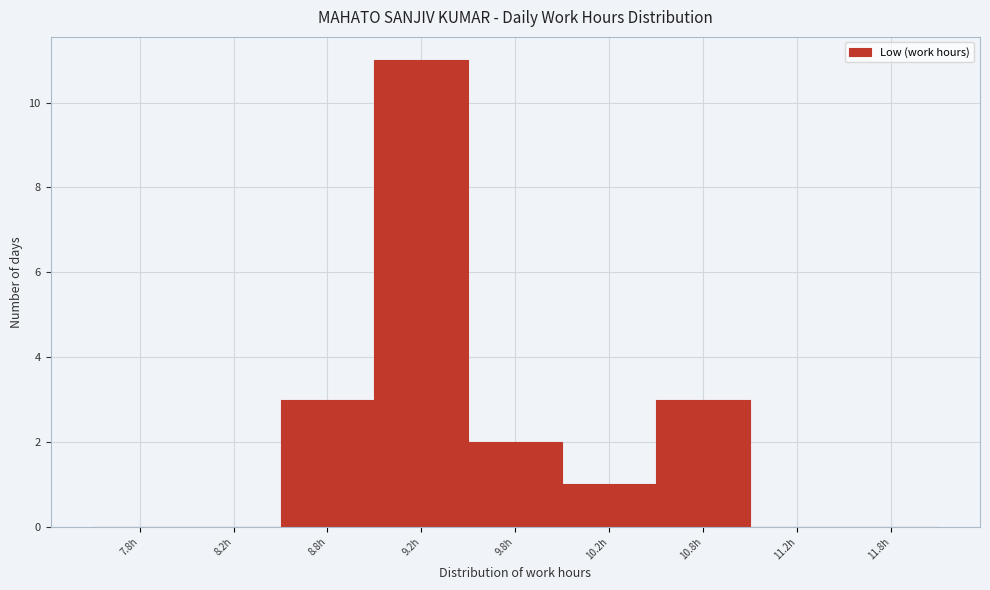

Reading left to right, list all the values displayed in this chart.

7.8h=0	8.2h=0	8.8h=3	9.2h=11	9.8h=2	10.2h=1	10.8h=3	11.2h=0	11.8h=0